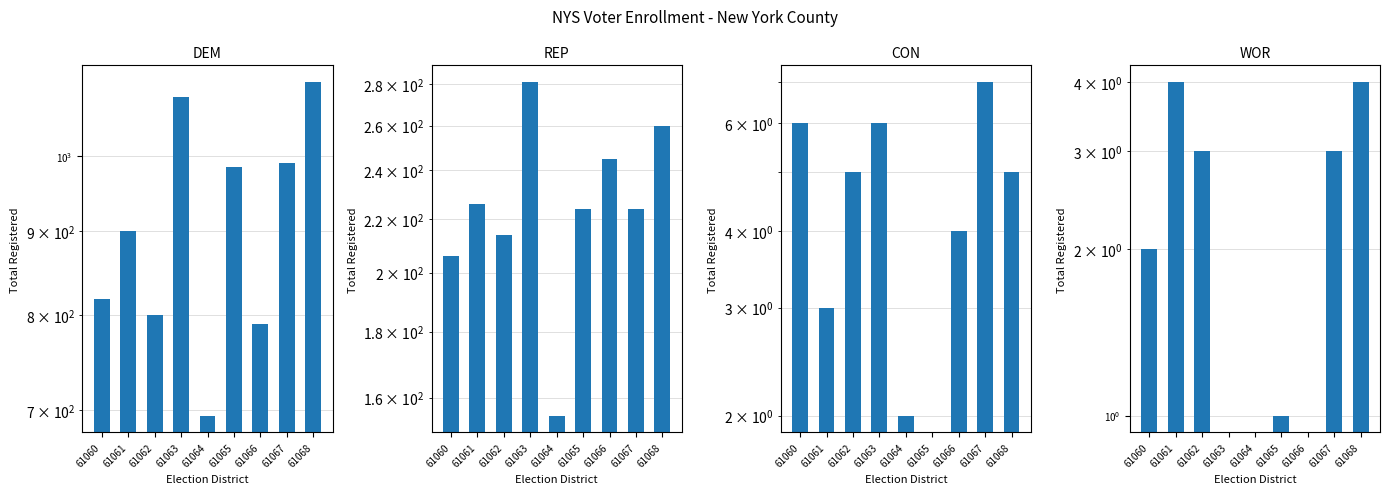

At which label does WOR reach its peak?

61061